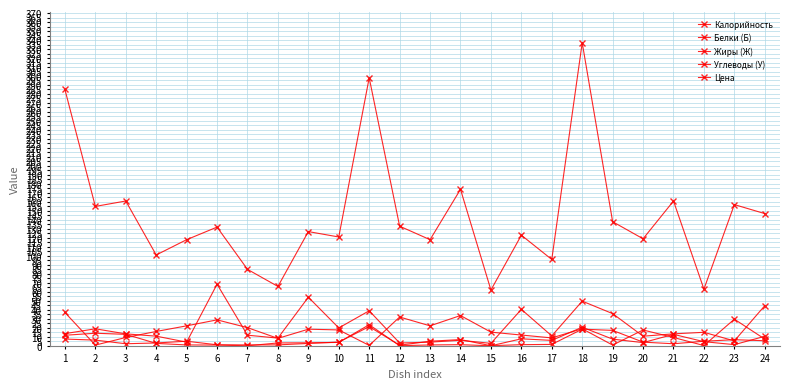

True or false: Углеводы (У) has a value of 17.6 at 20.

True